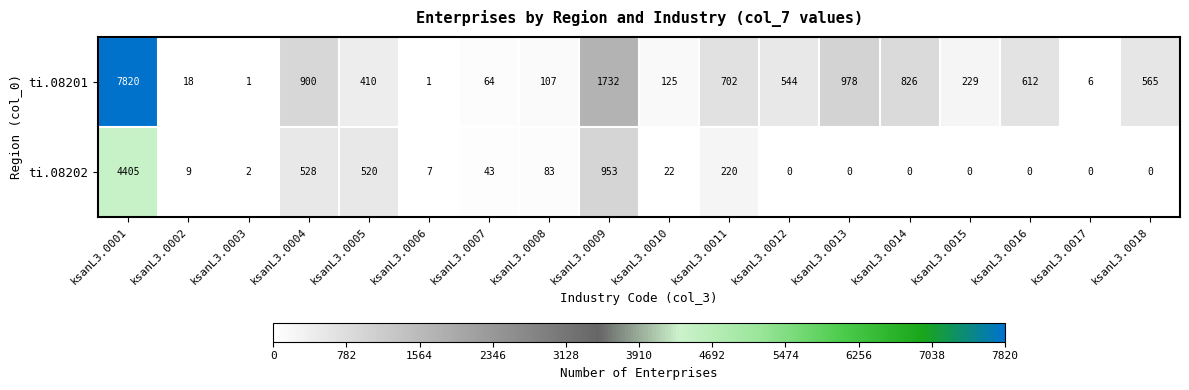

Is it true that ti.08202 equals -1543 at ksanL3.0014?

False